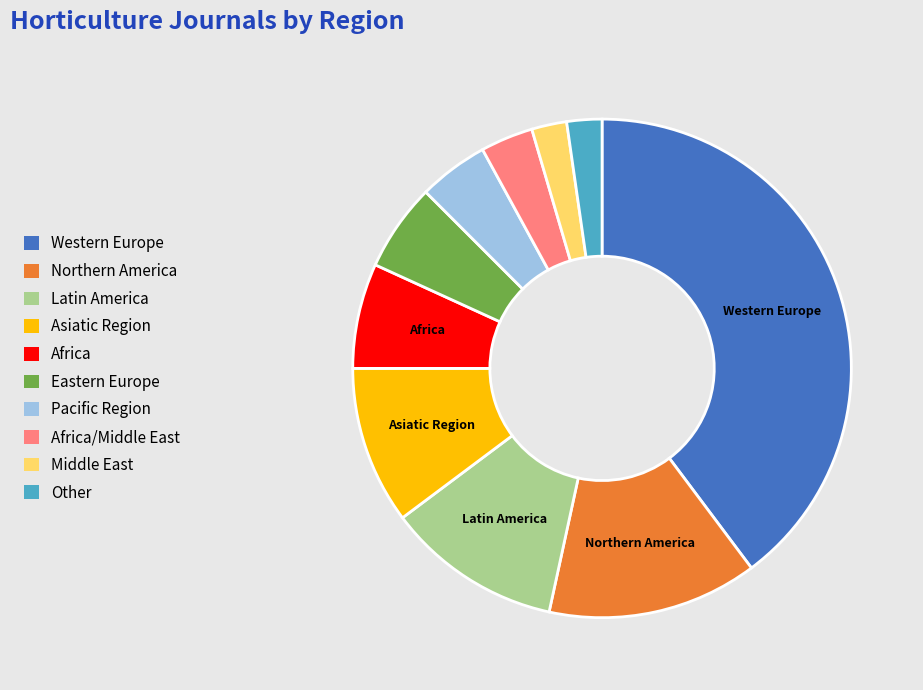

Does any single category account for the majority?

No